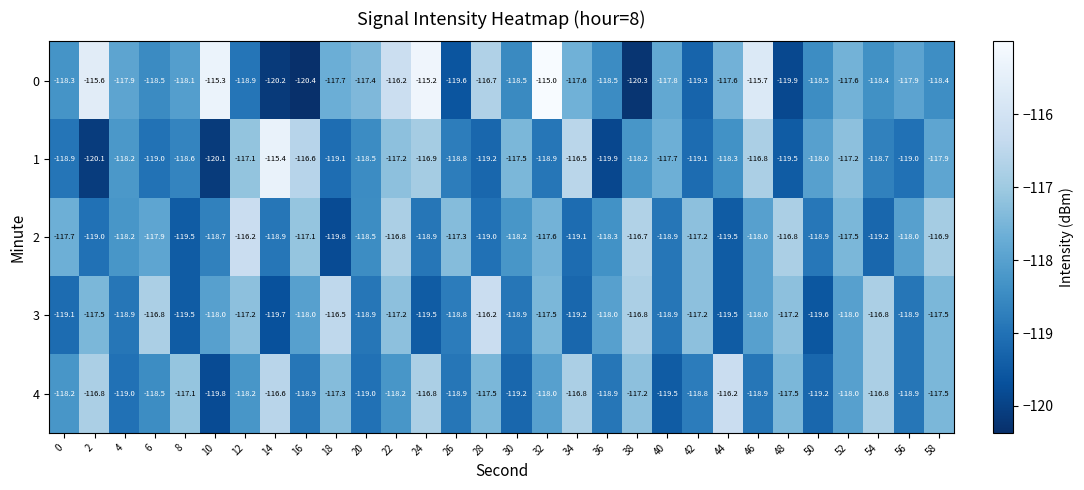

What value does the 1 series have at 40?

-117.7